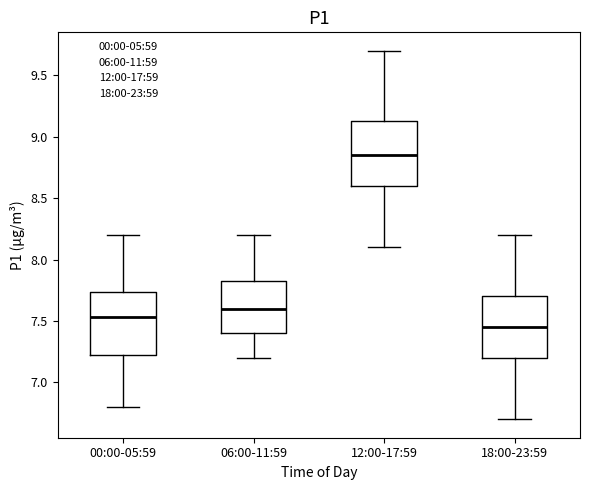

Reading left to right, read every box against the y-axis: the position of its median line, the range the box covers, and the ends of its whiskers. The values are not printed on the chart, so give them approximately, as read against the axis.

00:00-05:59: median 7.55, box 7.20 to 7.75, whiskers 6.80 to 8.20
06:00-11:59: median 7.60, box 7.40 to 7.85, whiskers 7.20 to 8.20
12:00-17:59: median 8.85, box 8.60 to 9.15, whiskers 8.10 to 9.70
18:00-23:59: median 7.45, box 7.20 to 7.70, whiskers 6.70 to 8.20